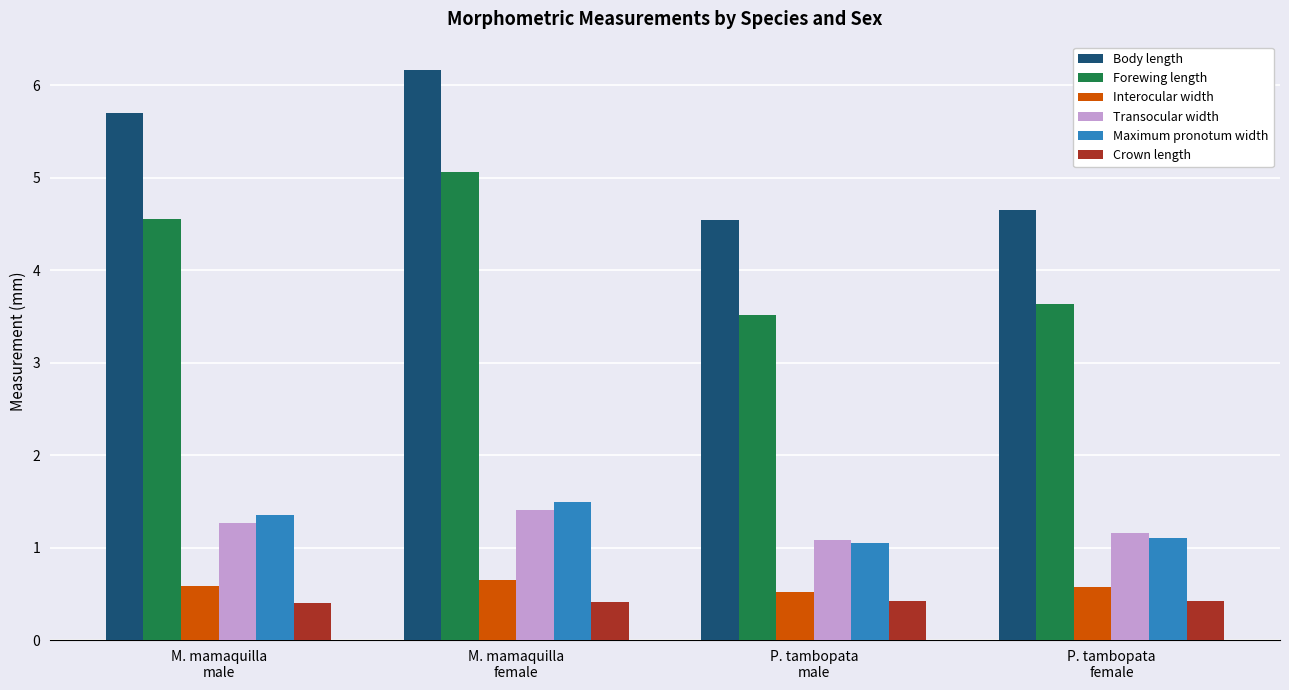

Which series has the largest total across all categories?

Body length